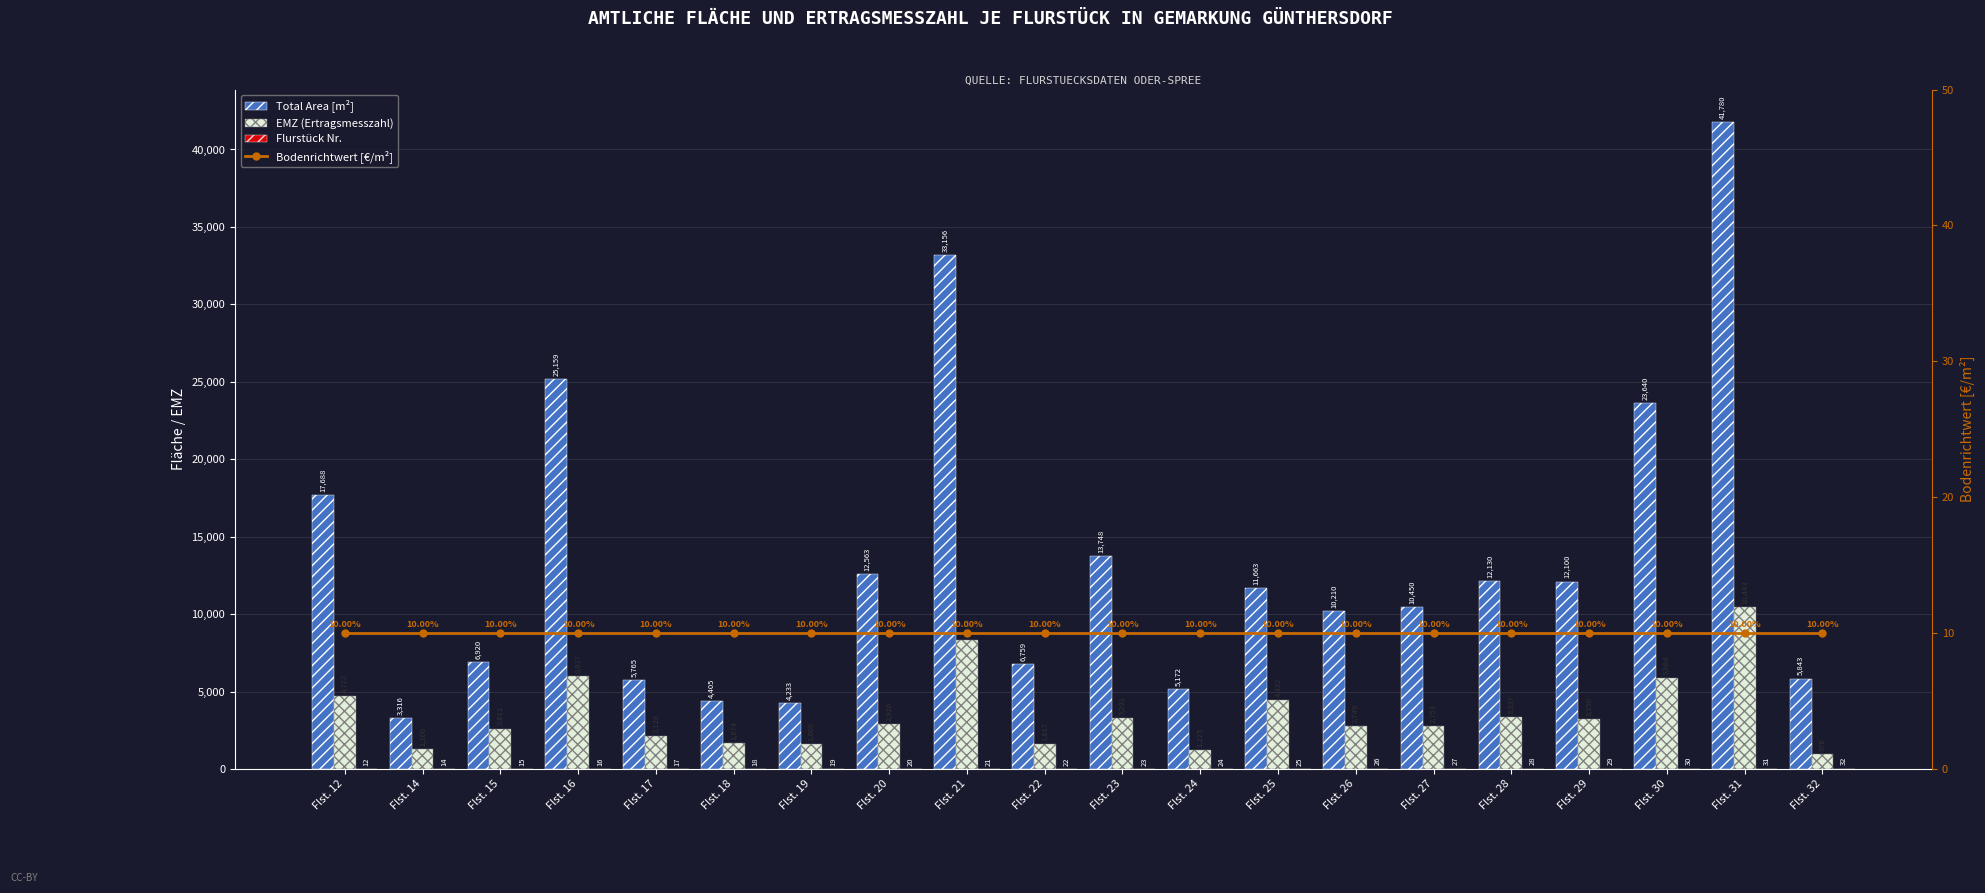

At which category is the sum across all series the highest?

Flst. 31